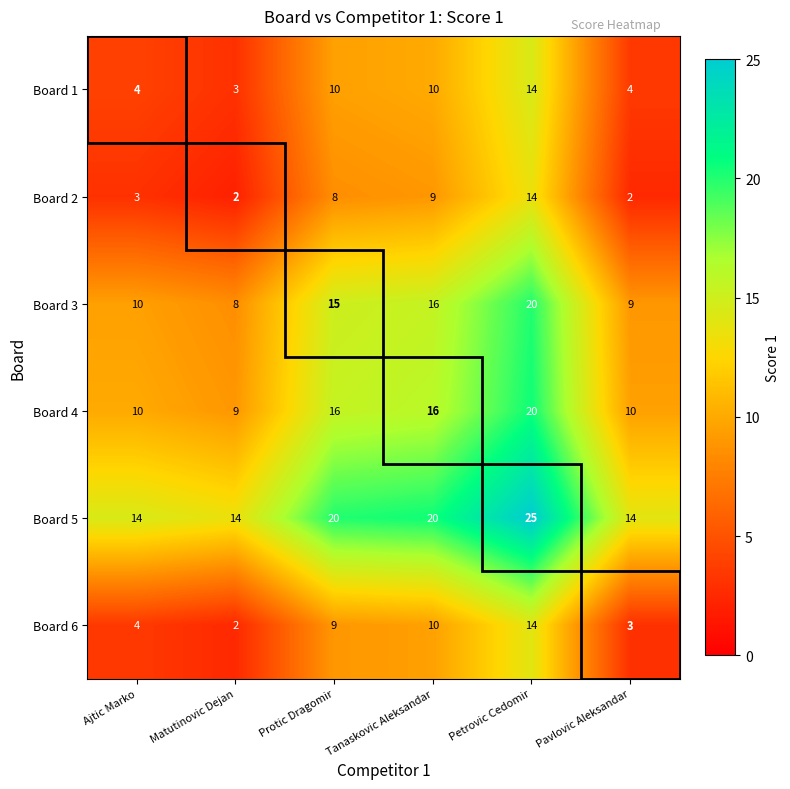

How many categories are shown in the chart?

6